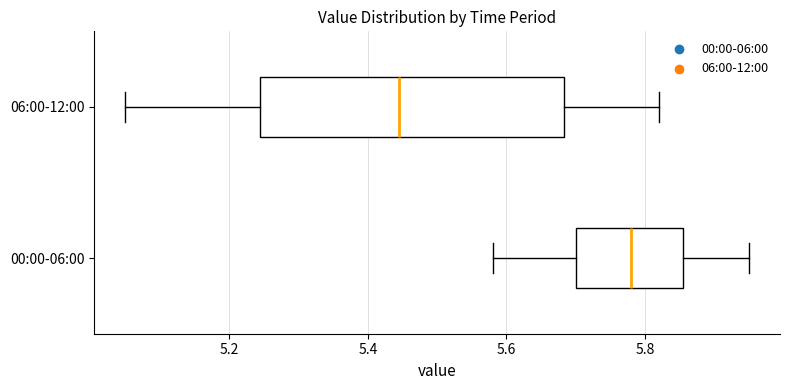

Reading bottom to top, transcribe this box plot: for each box, give where its median line is, the range the box spans, and where its two whiskers end, as read against the x-axis. The values are not printed on the chart, so give them approximately, as read against the axis.

00:00-06:00: median 5.78, box 5.70 to 5.86, whiskers 5.58 to 5.96
06:00-12:00: median 5.44, box 5.24 to 5.68, whiskers 5.06 to 5.82